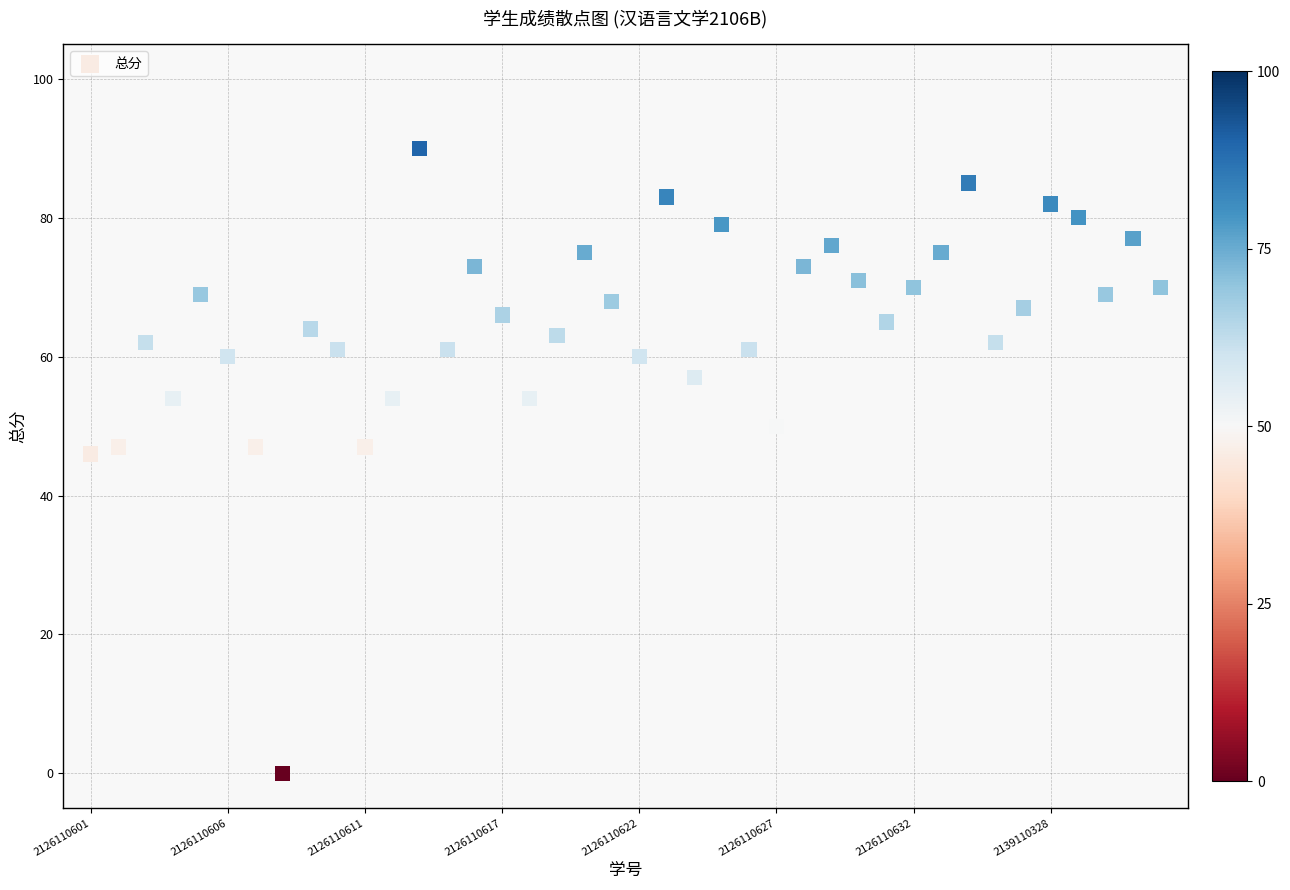

What is the range of Y values (max minus min)?

90